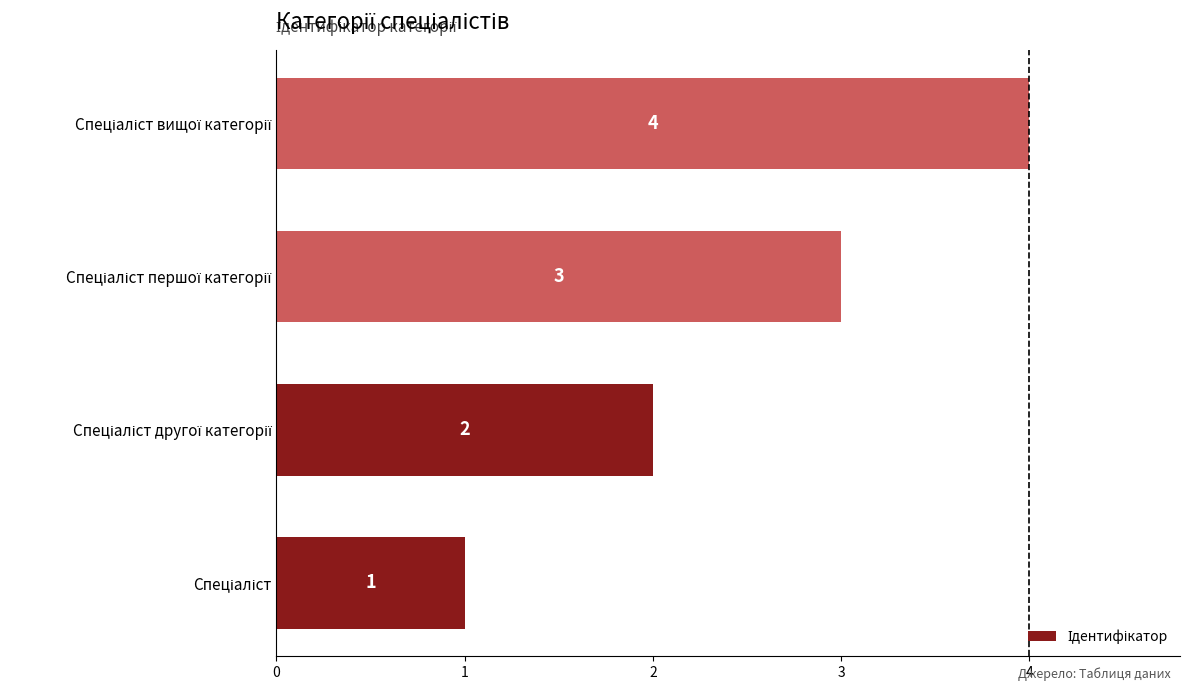

What is the maximum value shown in the chart?

4